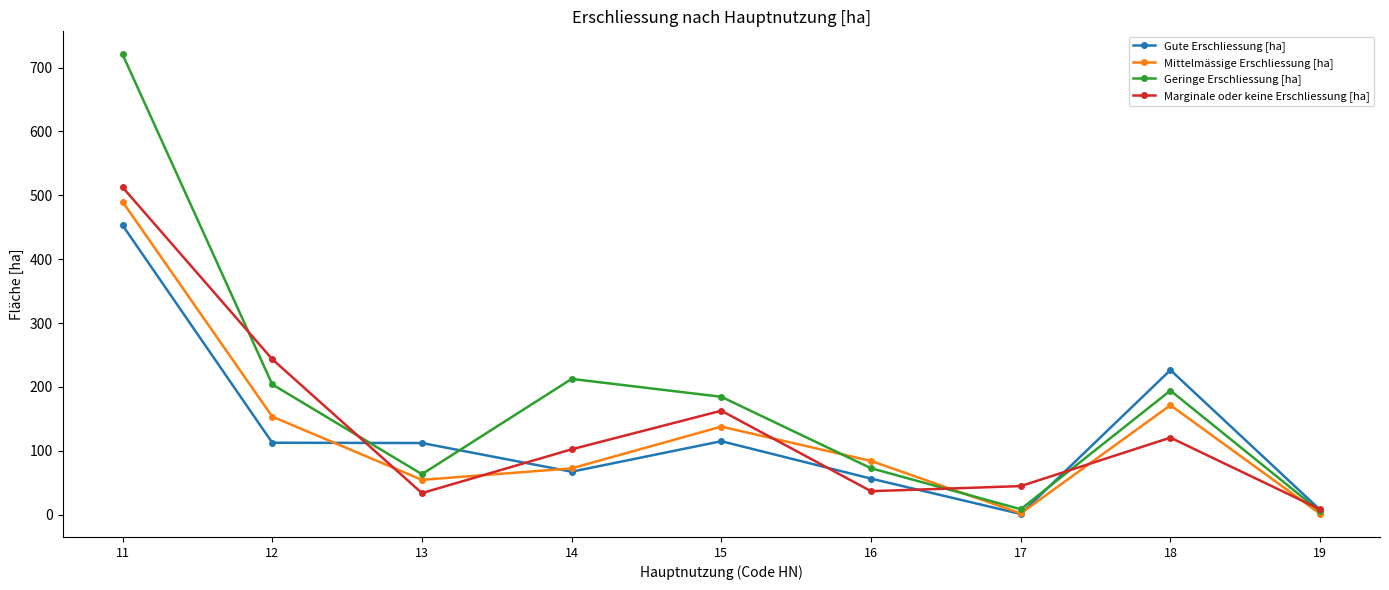

The Marginale oder keine Erschliessung [ha] series shows 243.4 at 12. True or false?

True